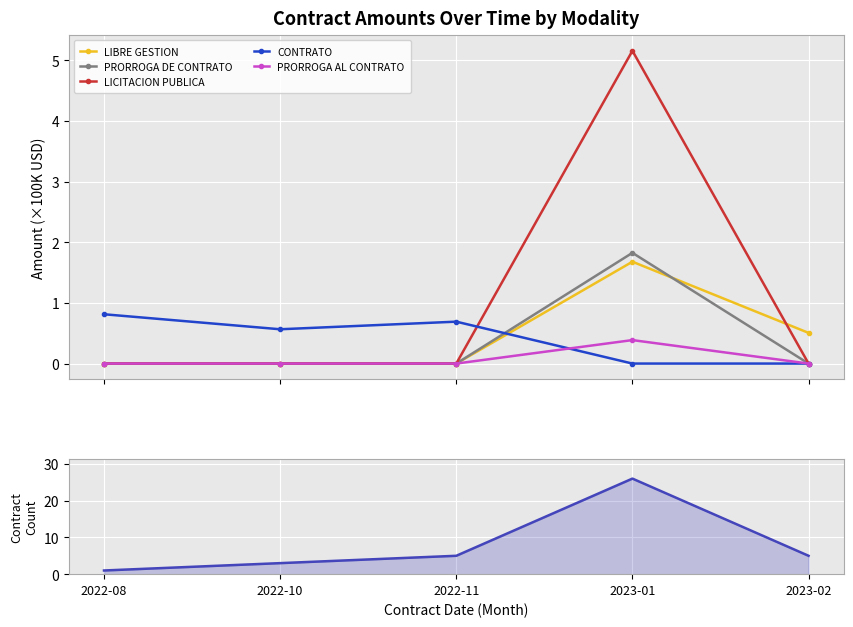

Reading left to right, extract all data points from this chart.

LIBRE GESTION: 2022-08=0.0	2022-10=0.0	2022-11=0.0	2023-01=1.7	2023-02=0.5
PRORROGA DE CONTRATO: 2022-08=0.0	2022-10=0.0	2022-11=0.0	2023-01=1.8	2023-02=0.0
LICITACION PUBLICA: 2022-08=0.0	2022-10=0.0	2022-11=0.0	2023-01=5.2	2023-02=0.0
CONTRATO: 2022-08=0.8	2022-10=0.6	2022-11=0.7	2023-01=0.0	2023-02=0.0
PRORROGA AL CONTRATO: 2022-08=0.0	2022-10=0.0	2022-11=0.0	2023-01=0.4	2023-02=0.0
Contract Count: 2022-08=1.0	2022-10=3.0	2022-11=5.0	2023-01=26.0	2023-02=5.0